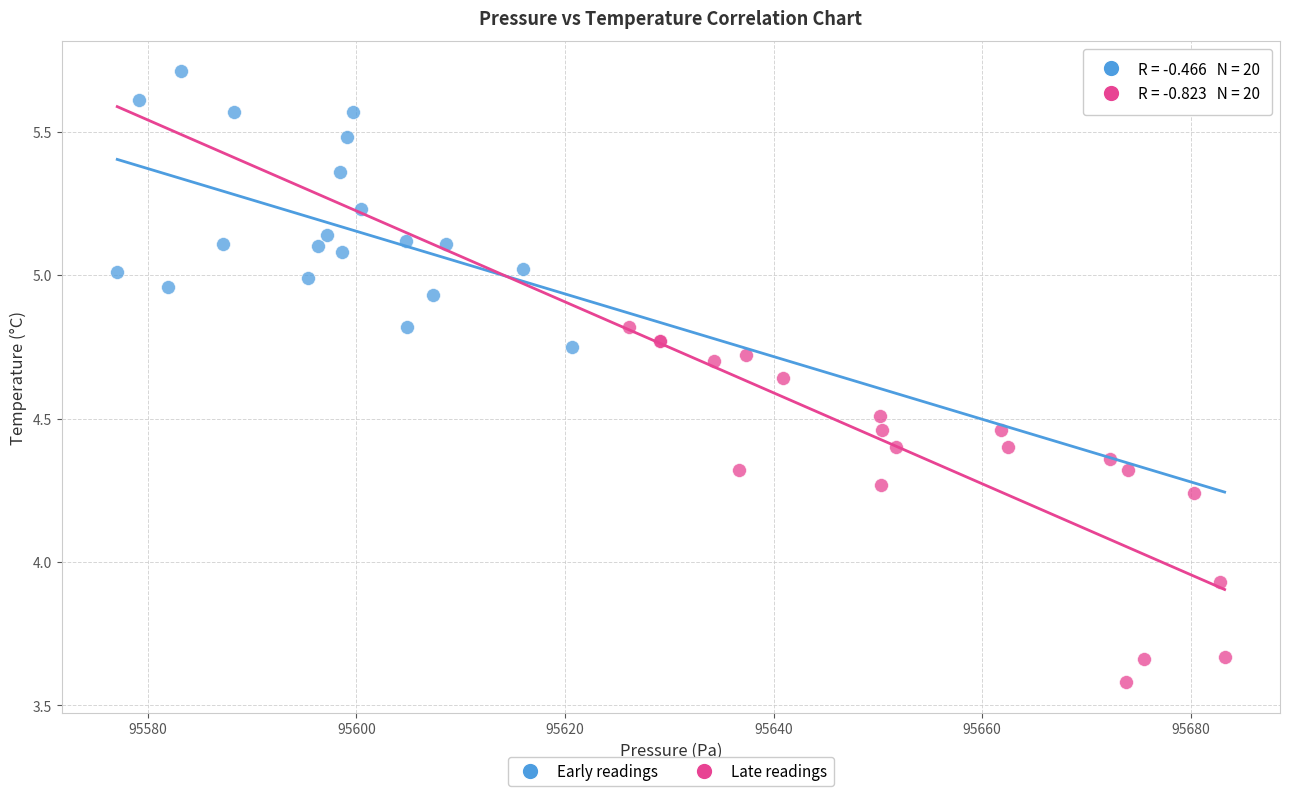

What are all the series names shown in the legend?

Early readings, Late readings